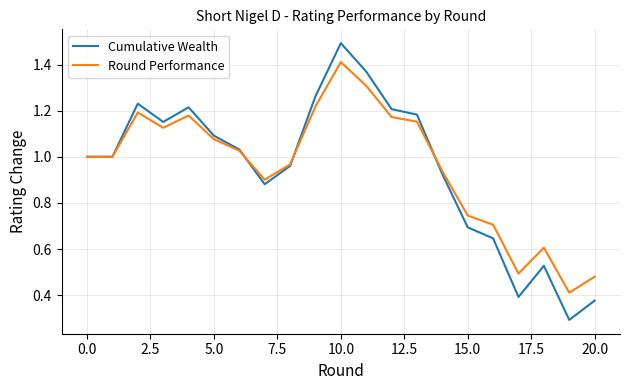

Which series ends up on top after the final intersection of Cumulative Wealth and Round Performance?

Round Performance